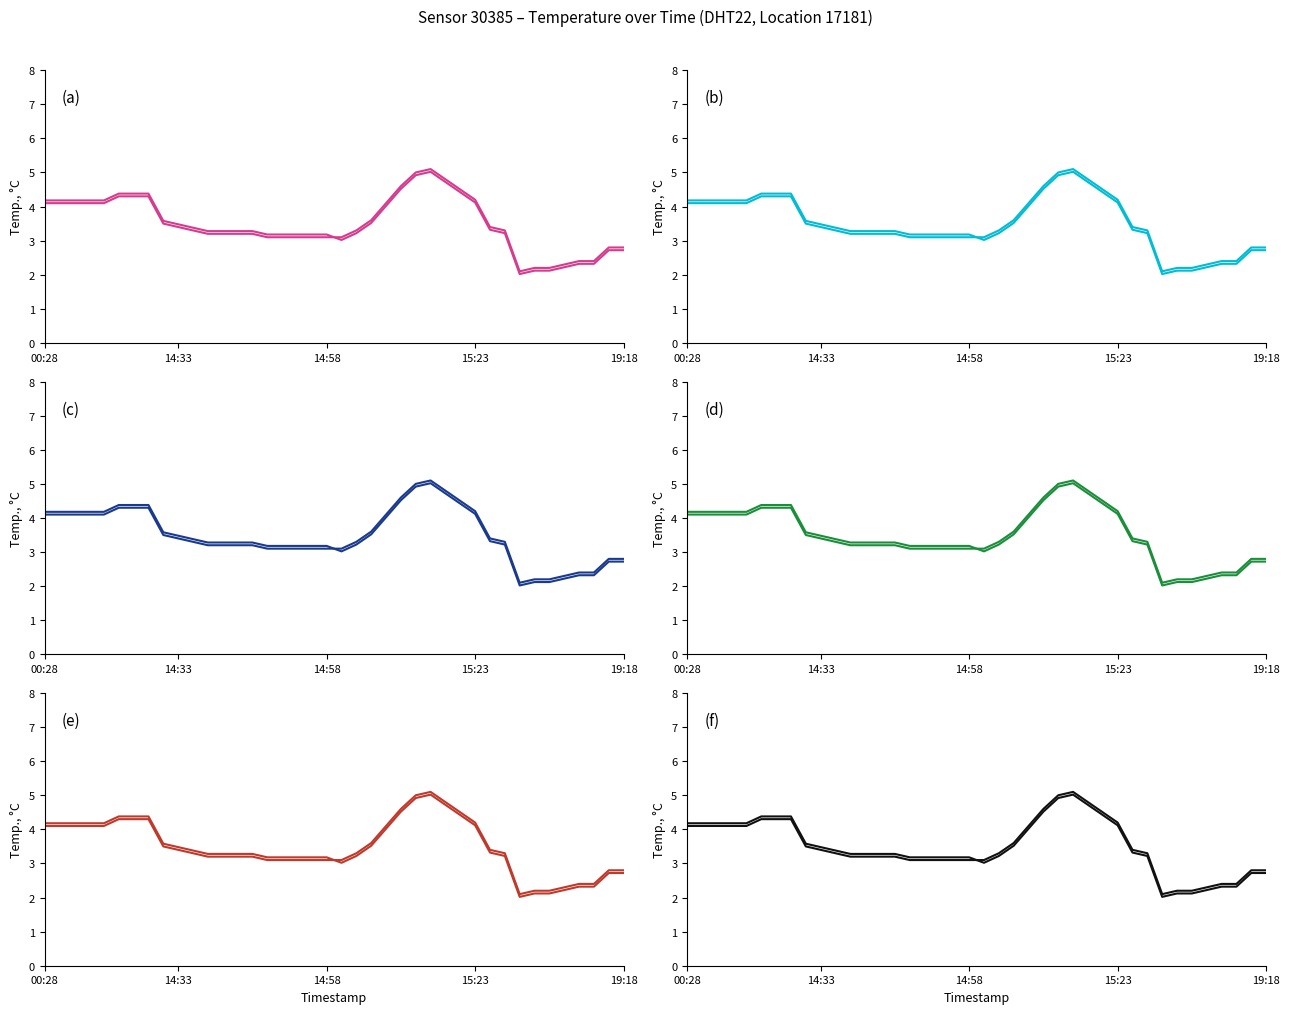

True or false: the data shows 2.3 at 35.

True